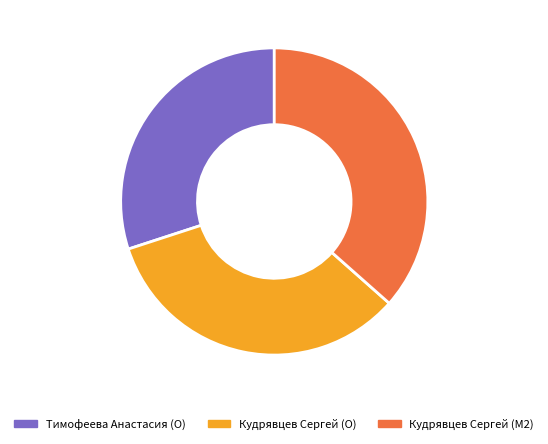

What is the smallest slice in the pie chart?

Тимофеева Анастасия (O)